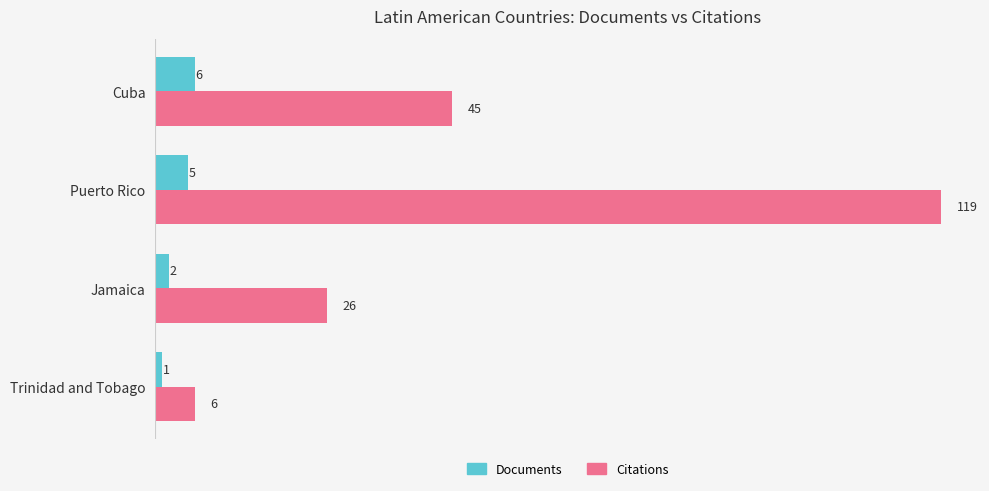

Is it true that Documents equals 2 at Cuba?

False